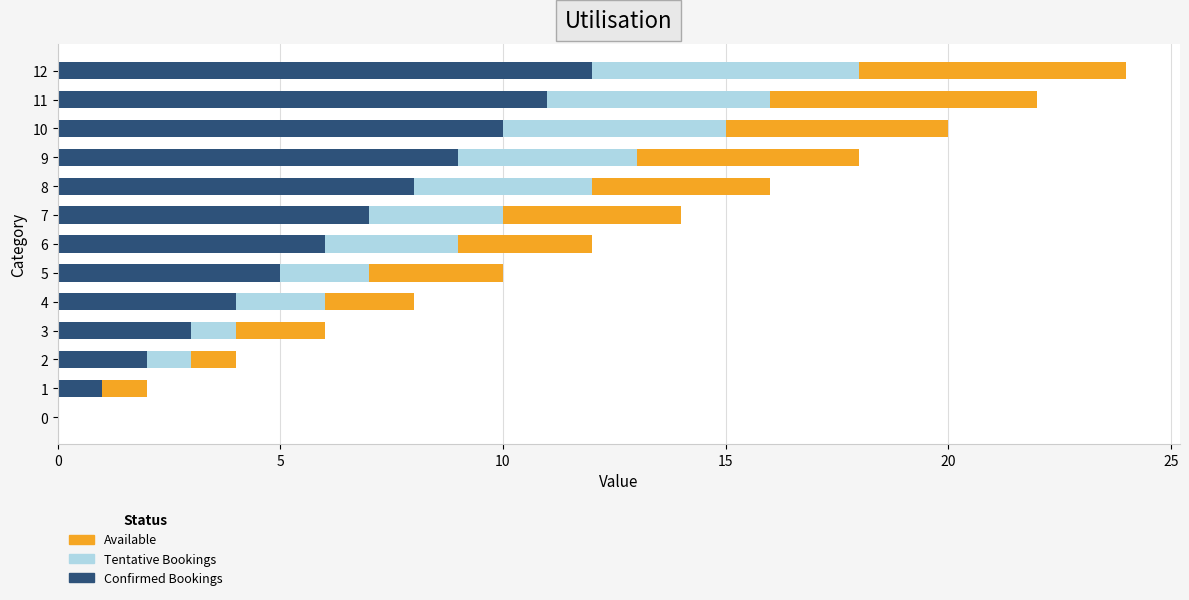

Is it true that Confirmed Bookings equals 1 at 6?

False